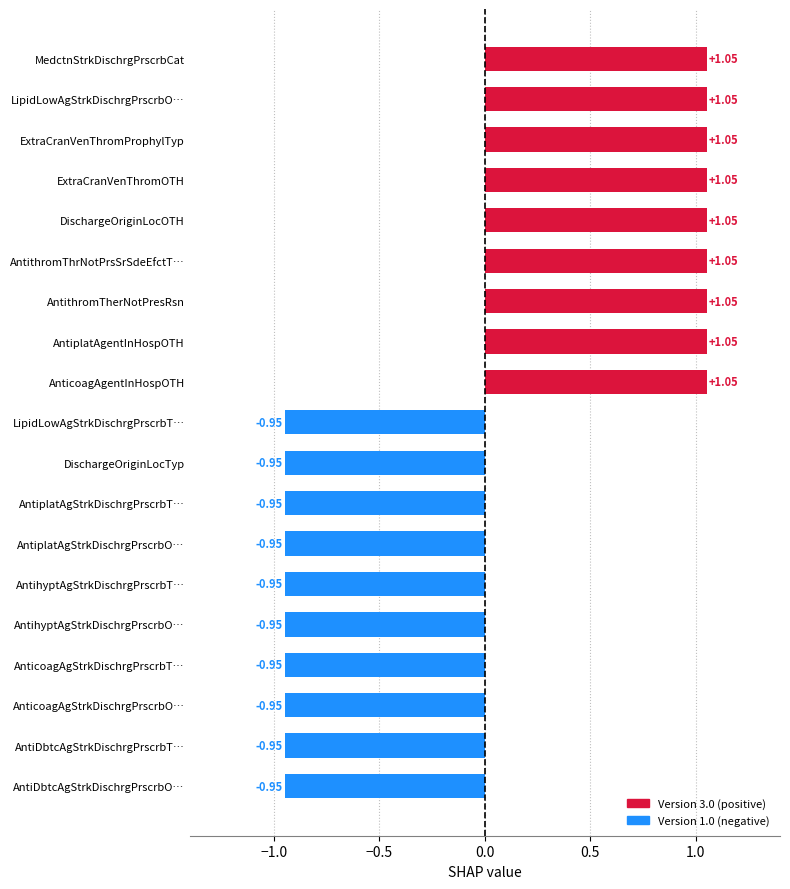

What is the change in value from AntiplatAgentInHospOTH to LipidLowAgStrkDischrgPrscrbT…?

-2.0